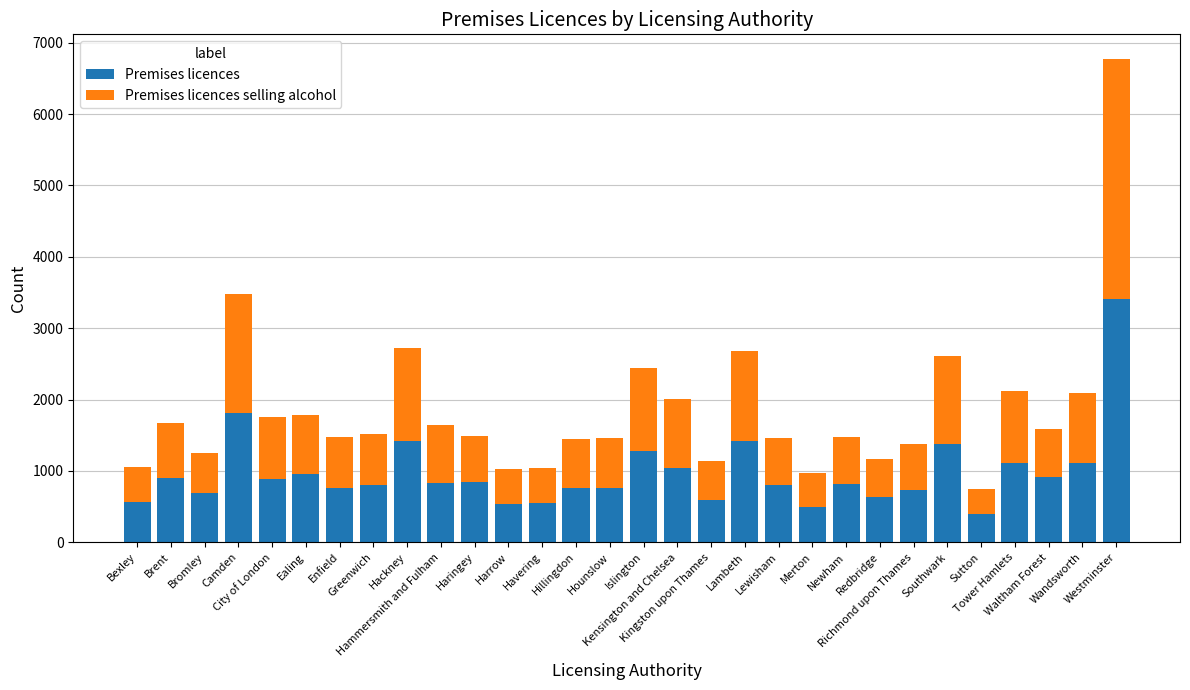

What is the lowest value of the Premises licences series?

394